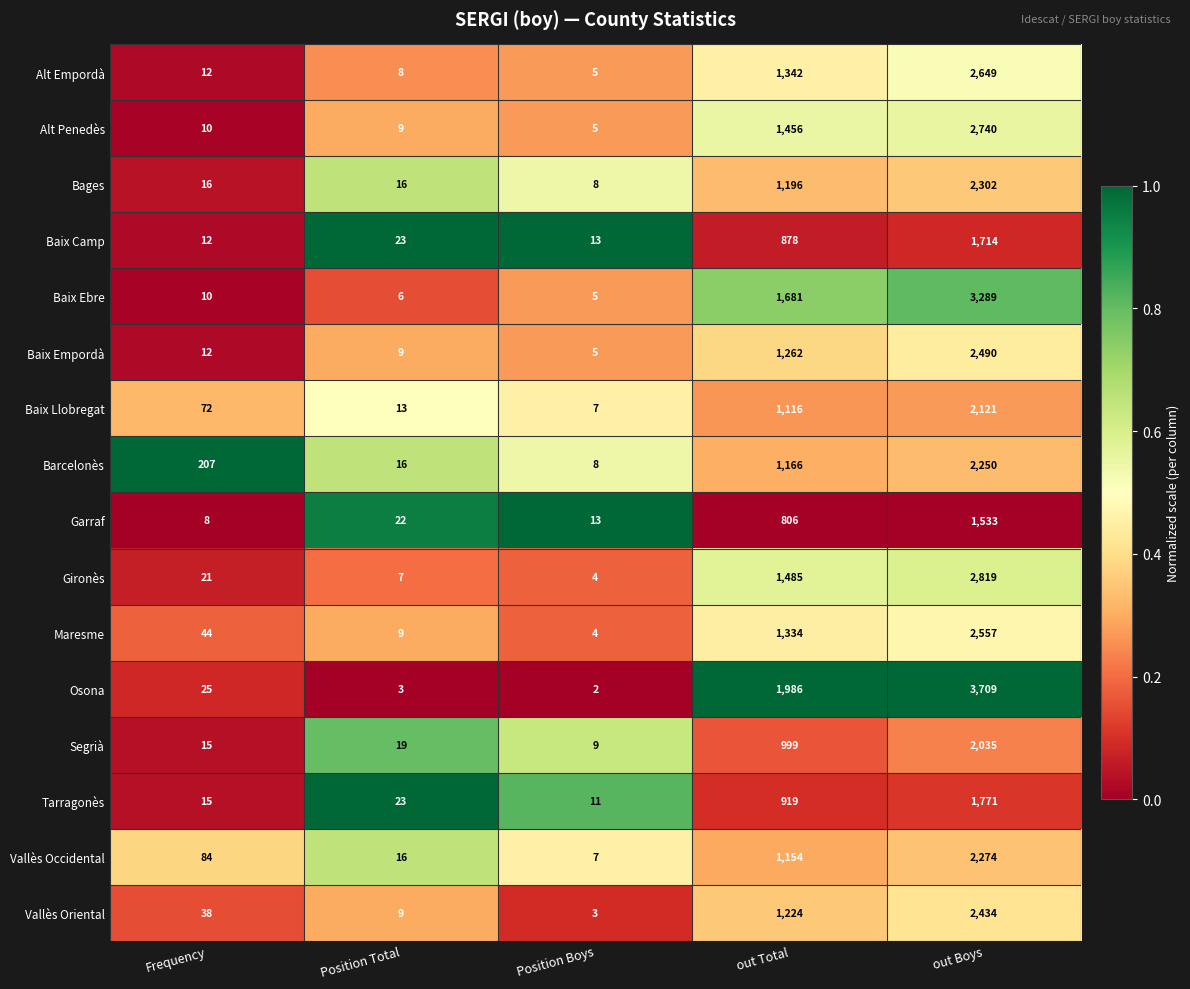

True or false: Maresme has a value of 57 at Frequency.

False